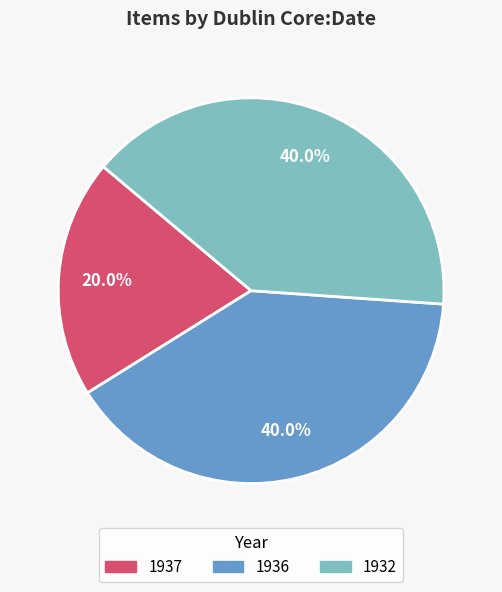

Count the number of slices in the pie.

3